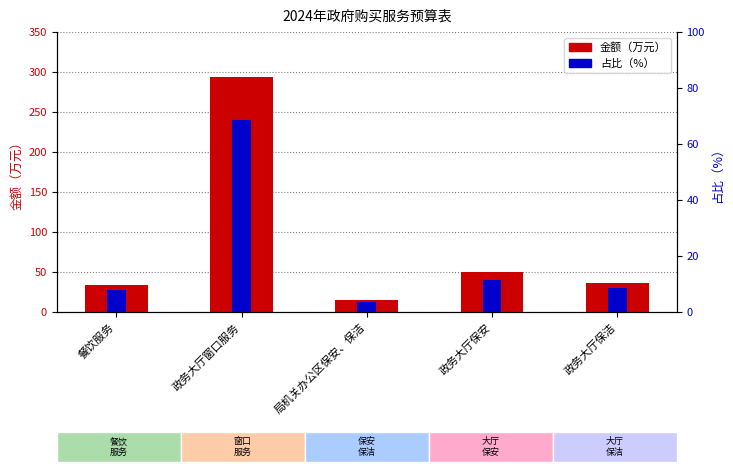

Is it true that 金额（万元） equals 192.4 at 政务大厅窗口服务?

False